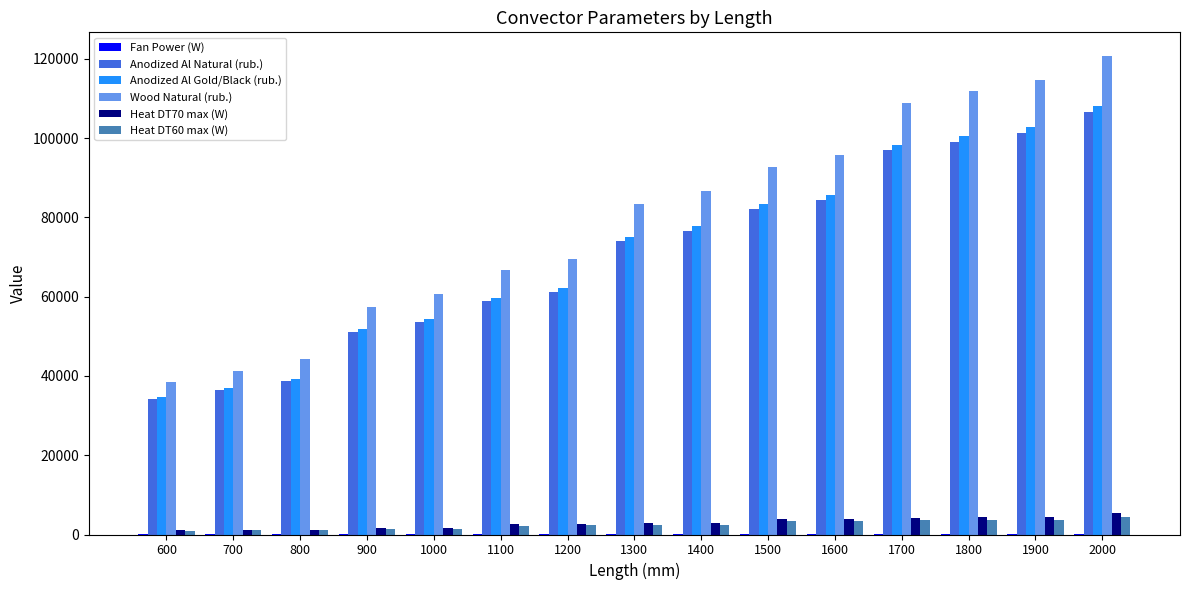

Which series changed the most between 1300 and 1700?

Wood Natural (rub.)